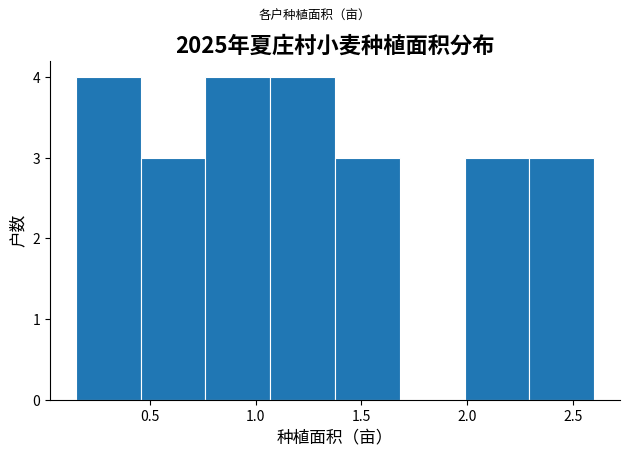

Reading left to right, list every bar in this chart as the range it spans on the x-axis followed by its height. Neither the bar edges nor the heights are printed on the chart, so give them approximately, as read against the axes.

0.15 to 0.45: 4
0.45 to 0.75: 3
0.75 to 1.05: 4
1.05 to 1.40: 4
1.40 to 1.70: 3
1.70 to 2.00: 0
2.00 to 2.30: 3
2.30 to 2.60: 3